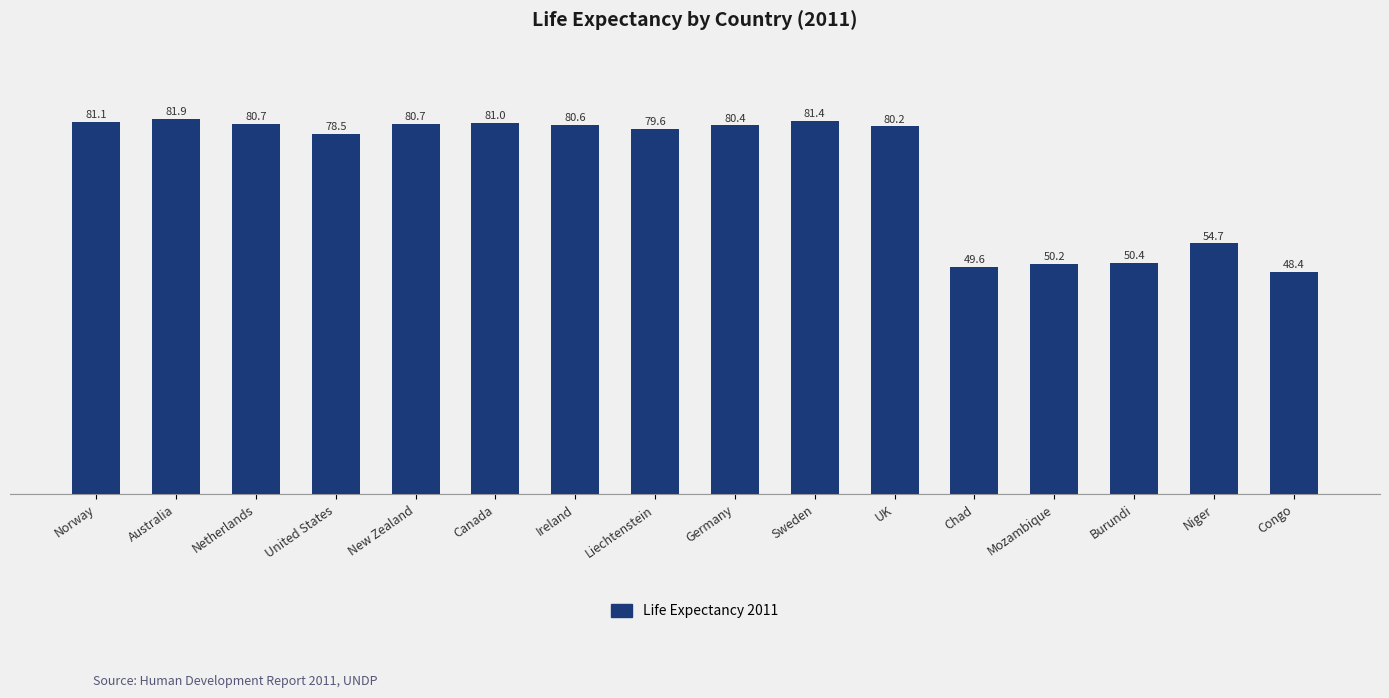

What is the smallest value displayed?

48.4